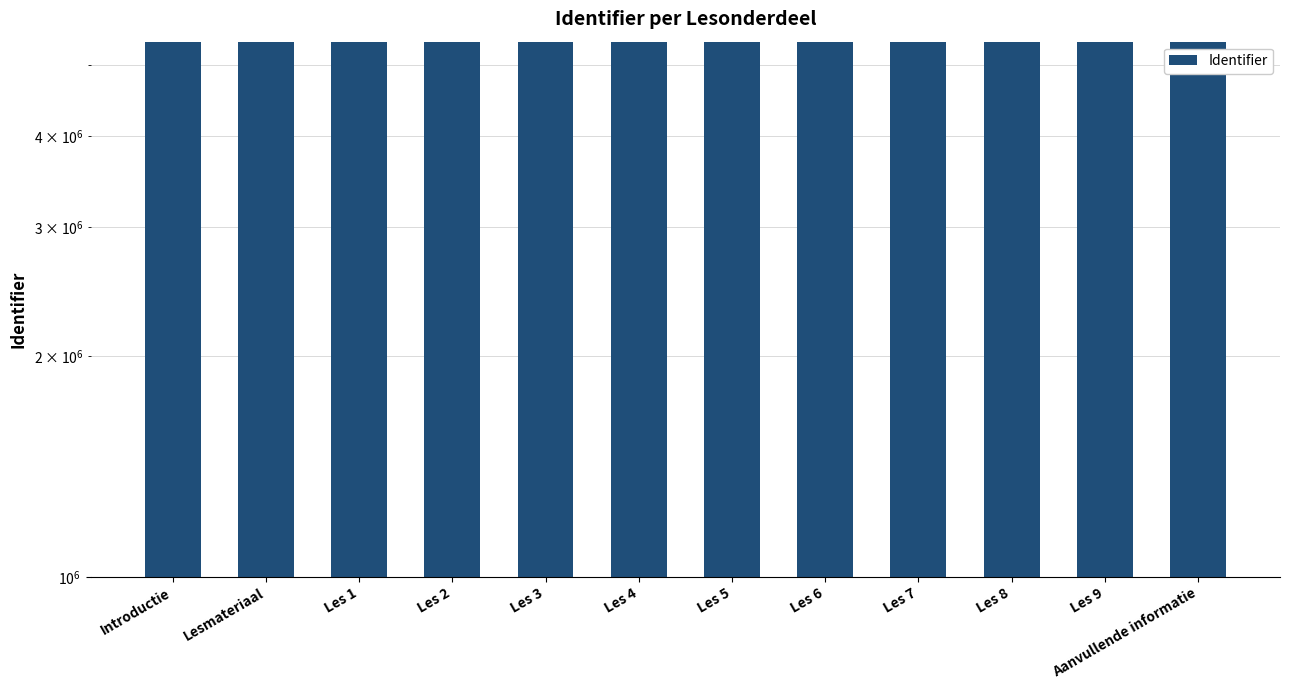

List the labels in order of value, largest first.

Aanvullende informatie, Les 9, Les 8, Les 7, Les 6, Les 5, Les 4, Les 3, Les 2, Les 1, Lesmateriaal, Introductie